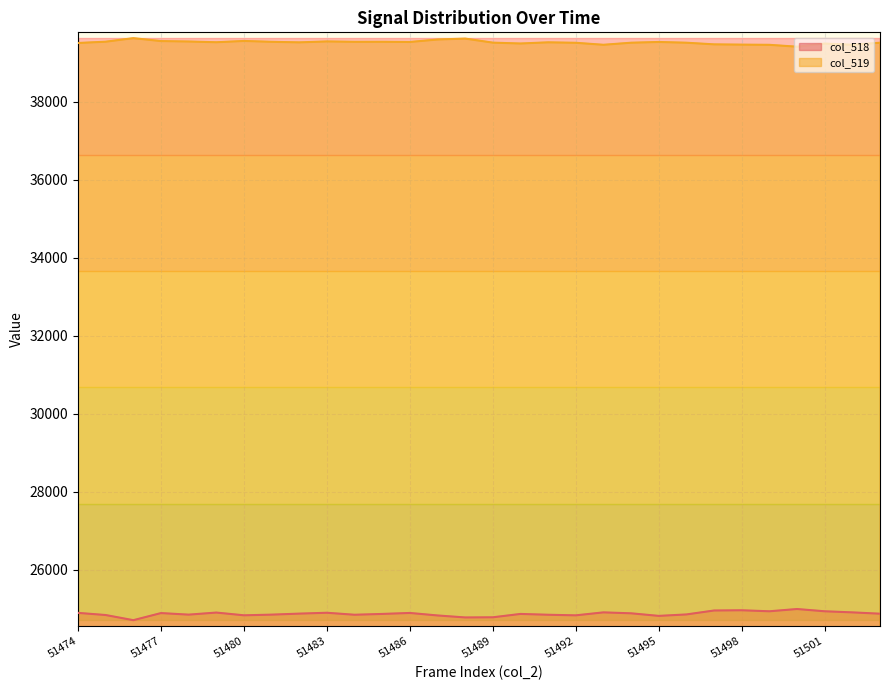

Reading left to right, what are all the values shown in this chart?

col_518: 51474=24901	51475=24846	51476=24714	51477=24896	51478=24856	51479=24909	51480=24839	51481=24856	51482=24882	51483=24904	51484=24853	51485=24874	51486=24899	51487=24835	51488=24784	51489=24788	51490=24874	51491=24853	51492=24838	51493=24914	51494=24890	51495=24824	51496=24861	51497=24962	51498=24968	51499=24942	51500=25000	51501=24942	51502=24914	51503=24880
col_519: 51474=39506	51475=39539	51476=39630	51477=39555	51478=39544	51479=39525	51480=39558	51481=39536	51482=39522	51483=39546	51484=39536	51485=39537	51486=39532	51487=39595	51488=39619	51489=39515	51490=39493	51491=39523	51492=39511	51493=39460	51494=39513	51495=39532	51496=39513	51497=39471	51498=39464	51499=39459	51500=39411	51501=39491	51502=39460	51503=39513